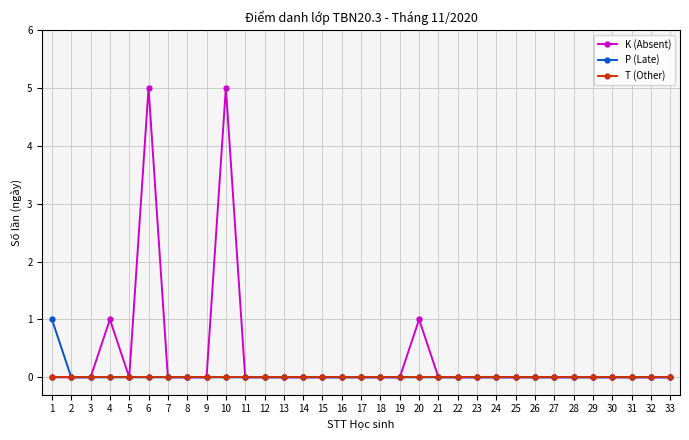

True or false: K (Absent) has more than 1 interior local peaks.

True